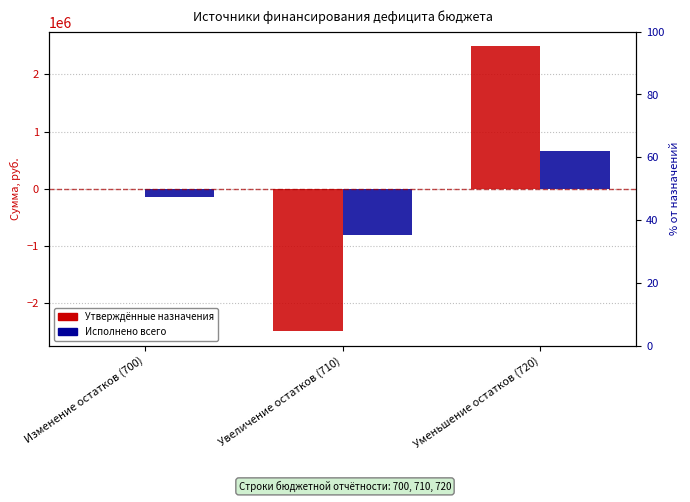

At Изменение остатков (700), list the series in order from smallest to largest.

Исполнено всего, Утверждённые назначения